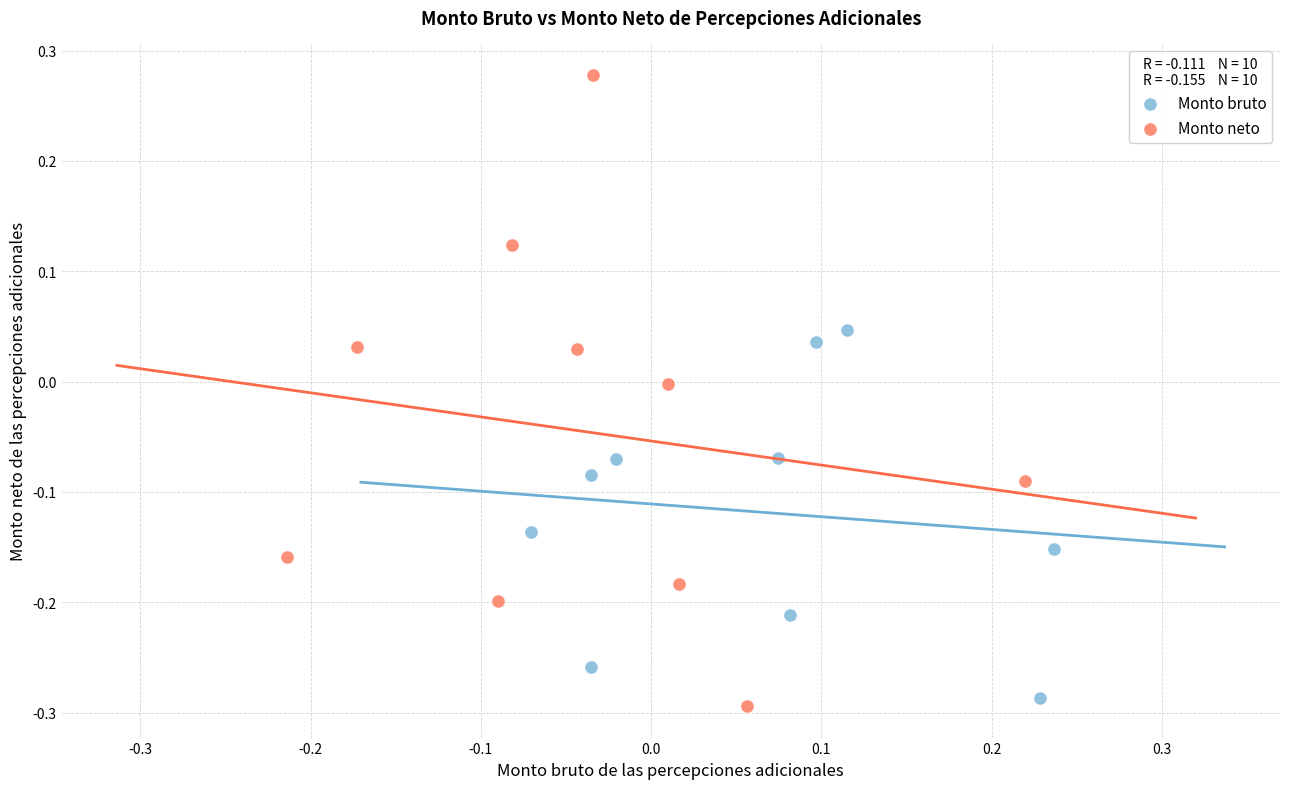

Which series reaches the maximum Y coordinate?

Monto neto